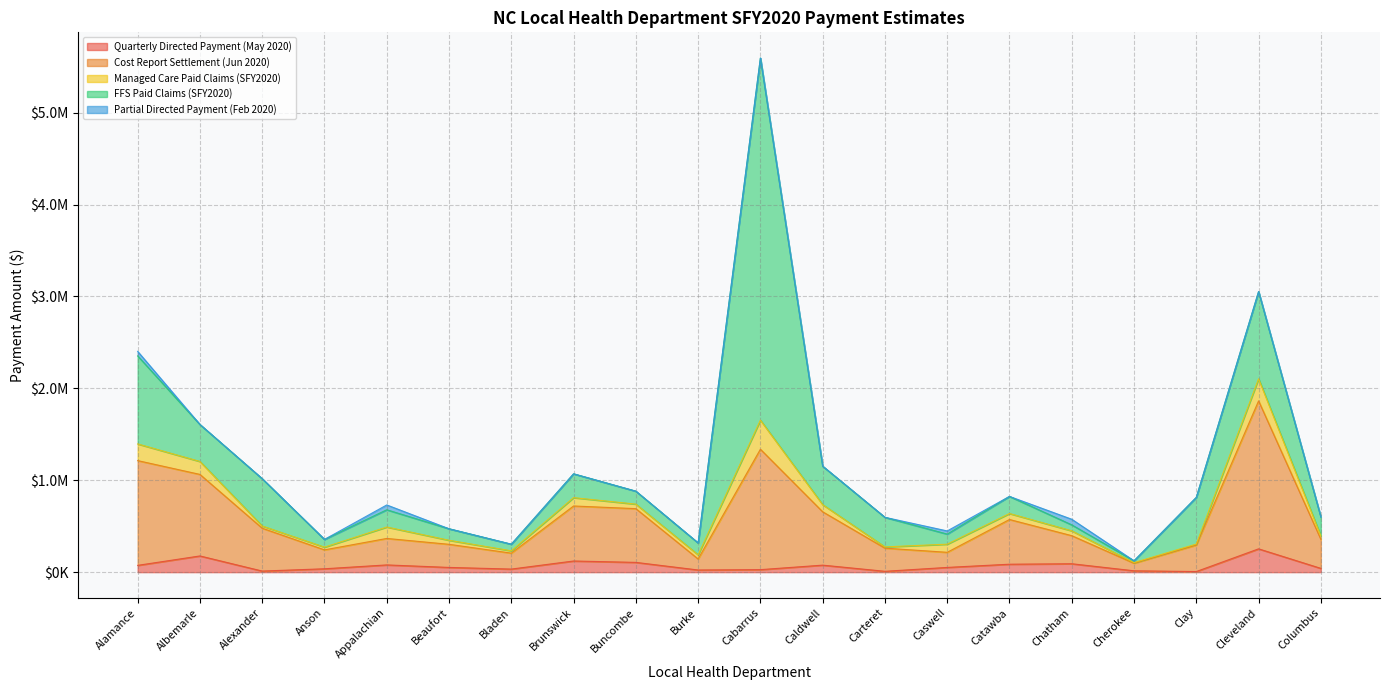

True or false: Managed Care Paid Claims (SFY2020) and FFS Paid Claims (SFY2020) cross at least once.

False